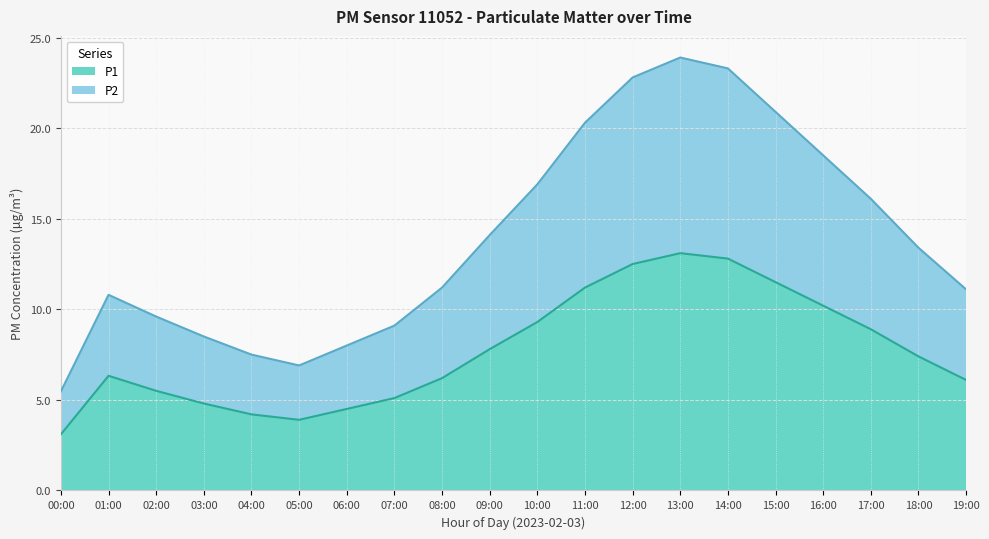

Is it true that P1 equals 4.8 at 03:00?

True